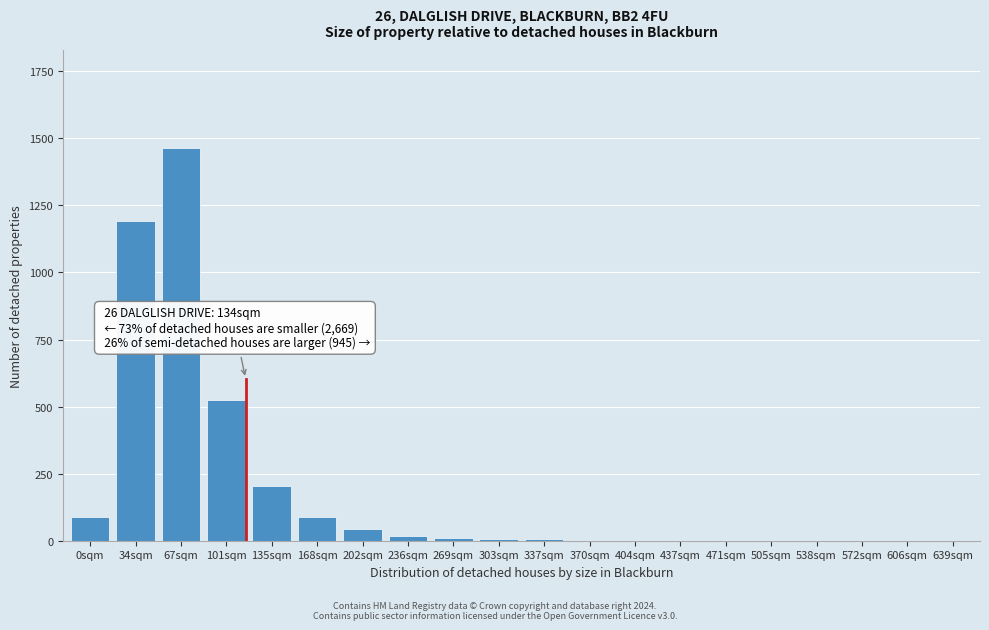

What is the sum of all values?

3655